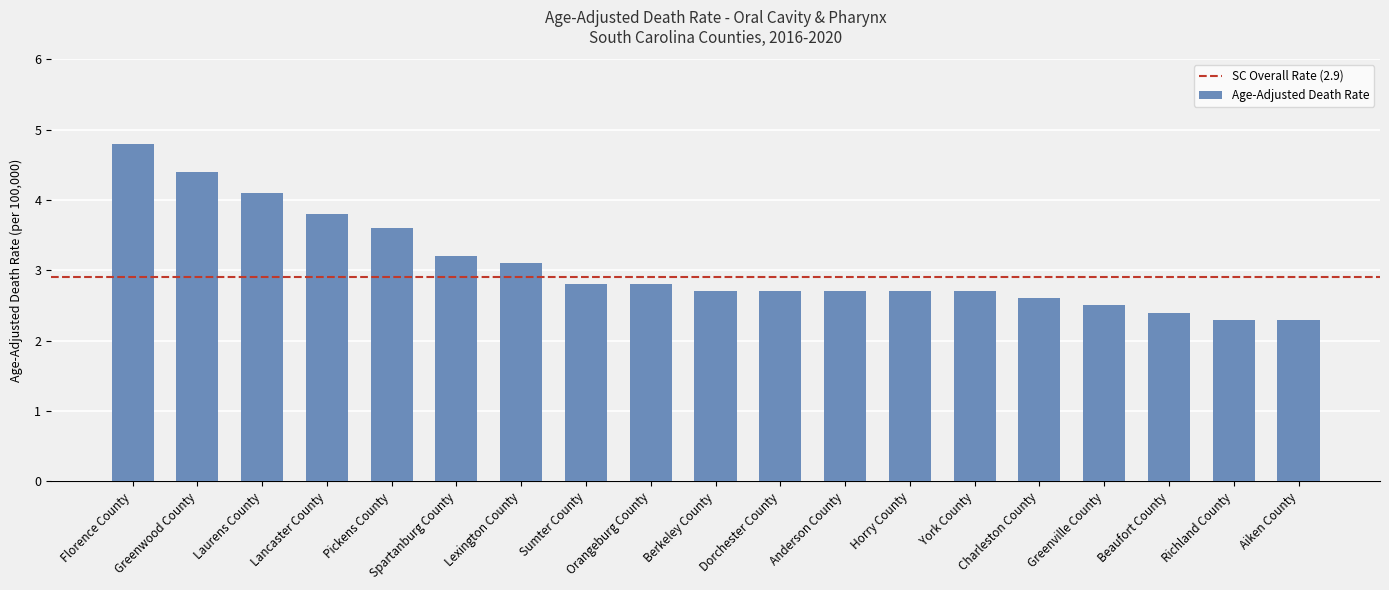

Is it true that the value at Aiken County is 2.3?

True